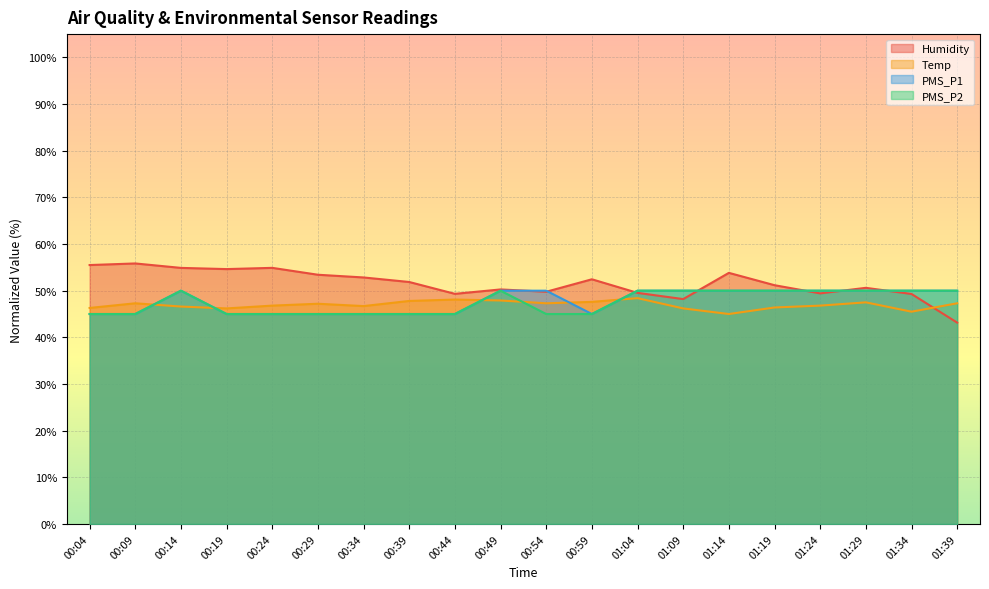

How many intersections are there between PMS_P1 and Temp?

5